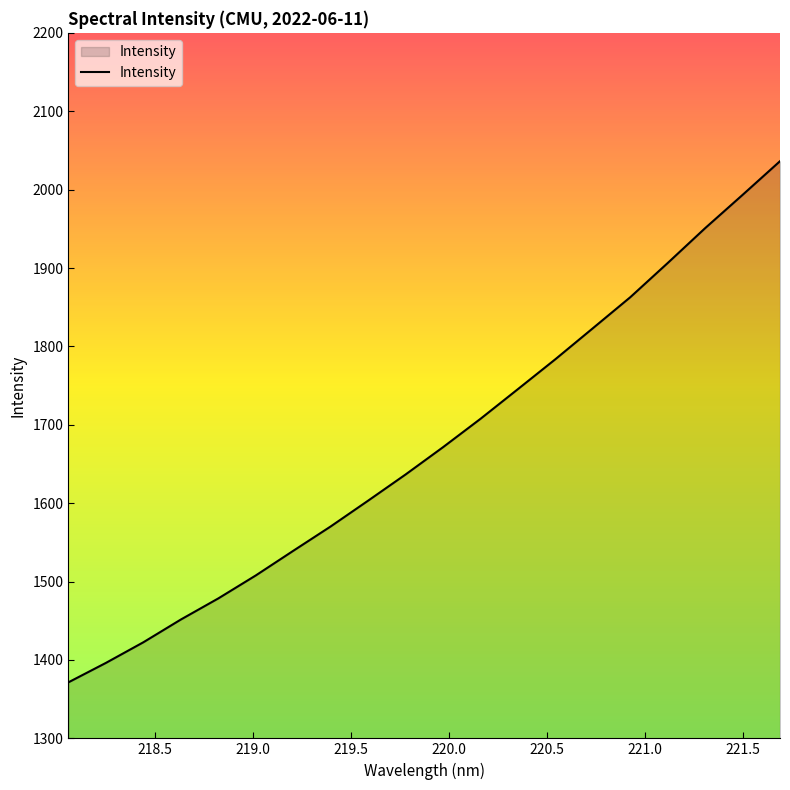

What is the greatest value displayed?

2036.3